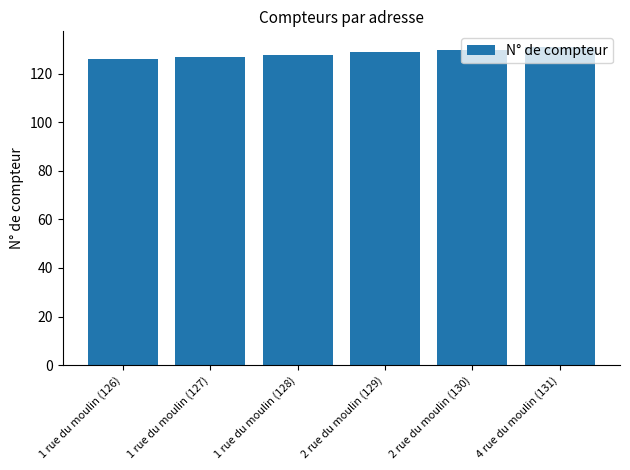

What is the difference between the maximum and minimum values?

5